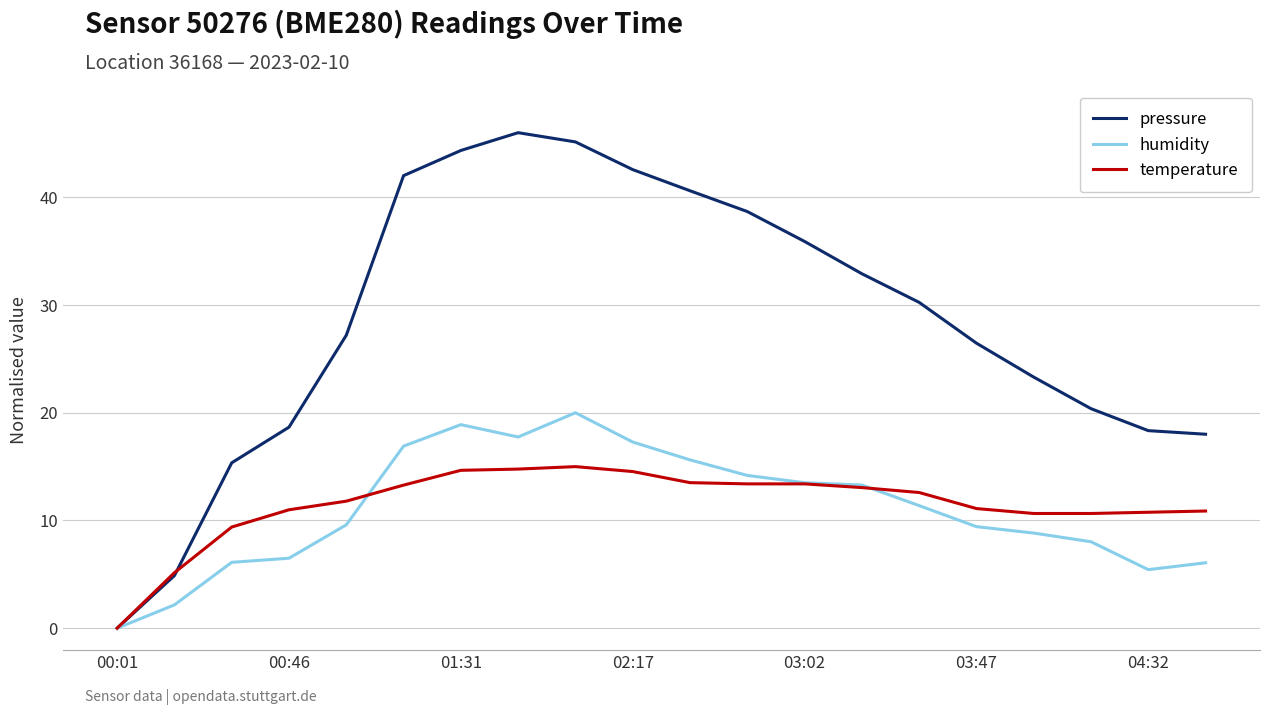

What is the average value of the temperature series?

11.5